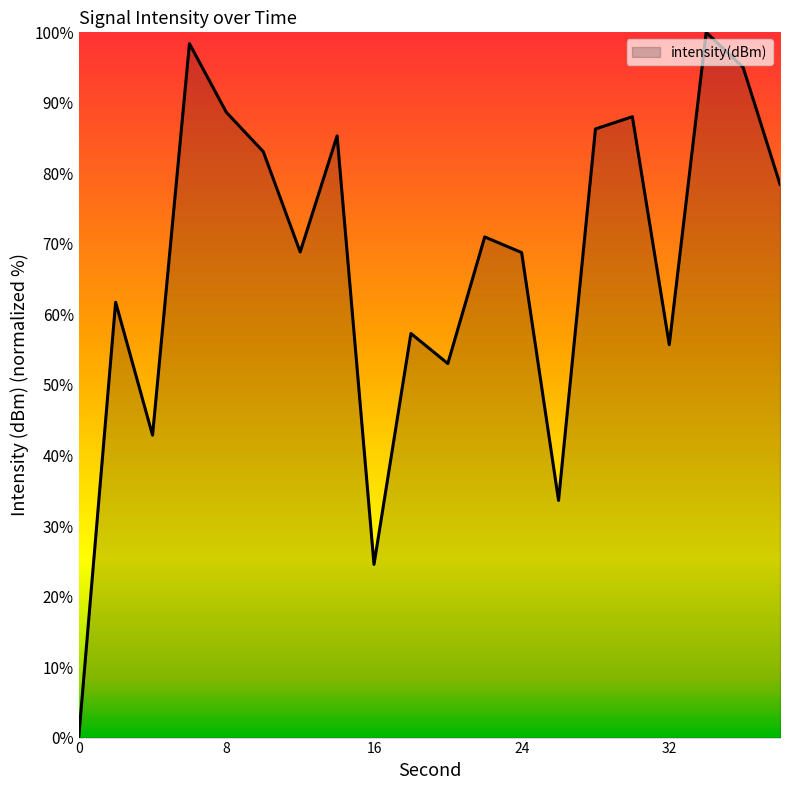

How many lines are shown in the chart?

1